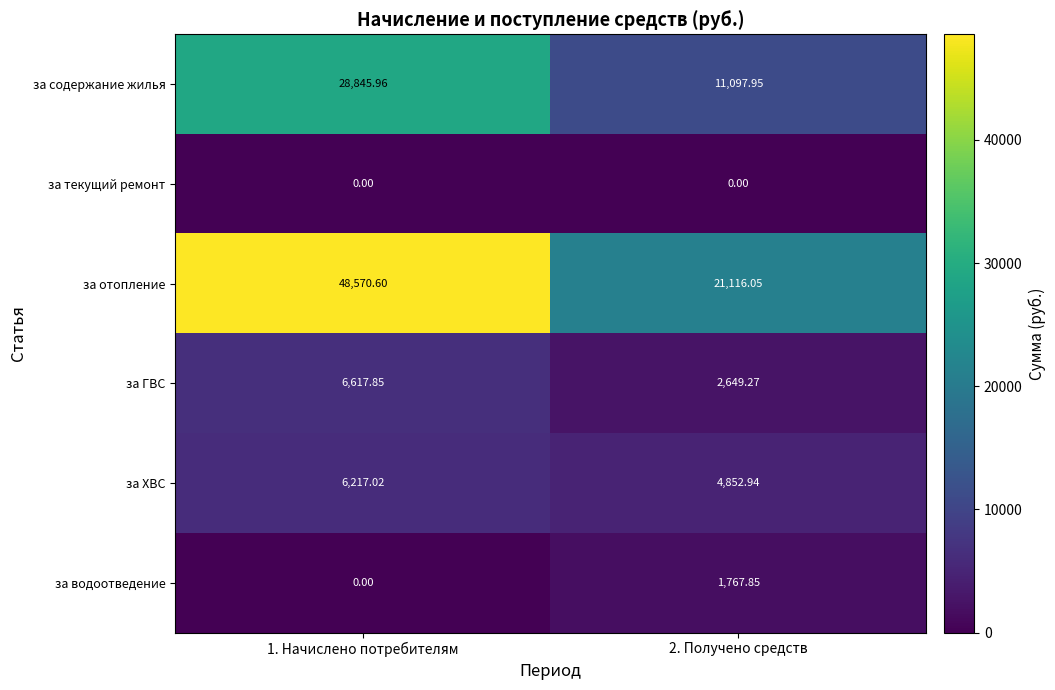

At which category is the sum across all series the highest?

1. Начислено потребителям